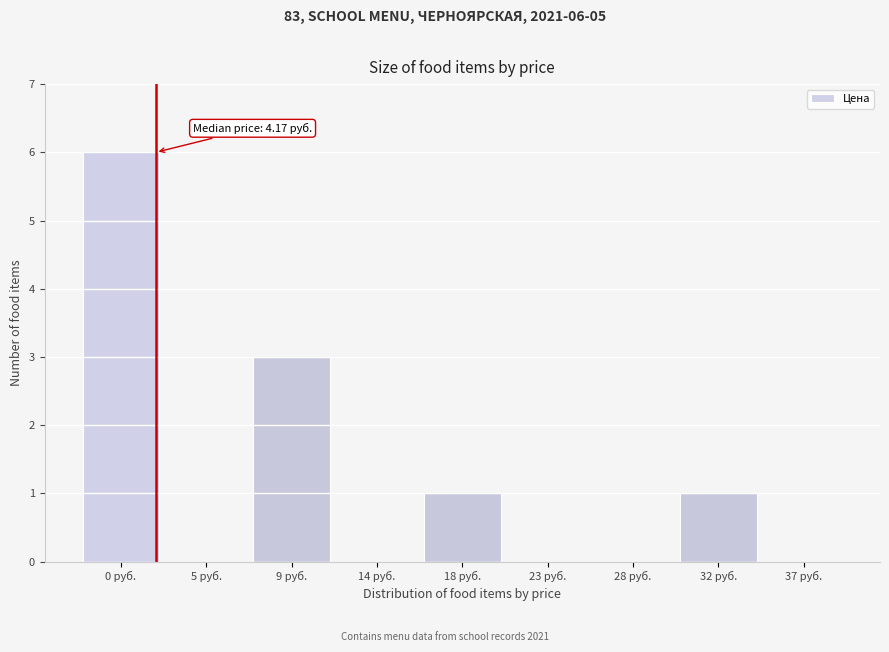

Reading right to left, list all the values displayed in this chart.

37 руб.=0	32 руб.=1	28 руб.=0	23 руб.=0	18 руб.=1	14 руб.=0	9 руб.=3	5 руб.=0	0 руб.=6